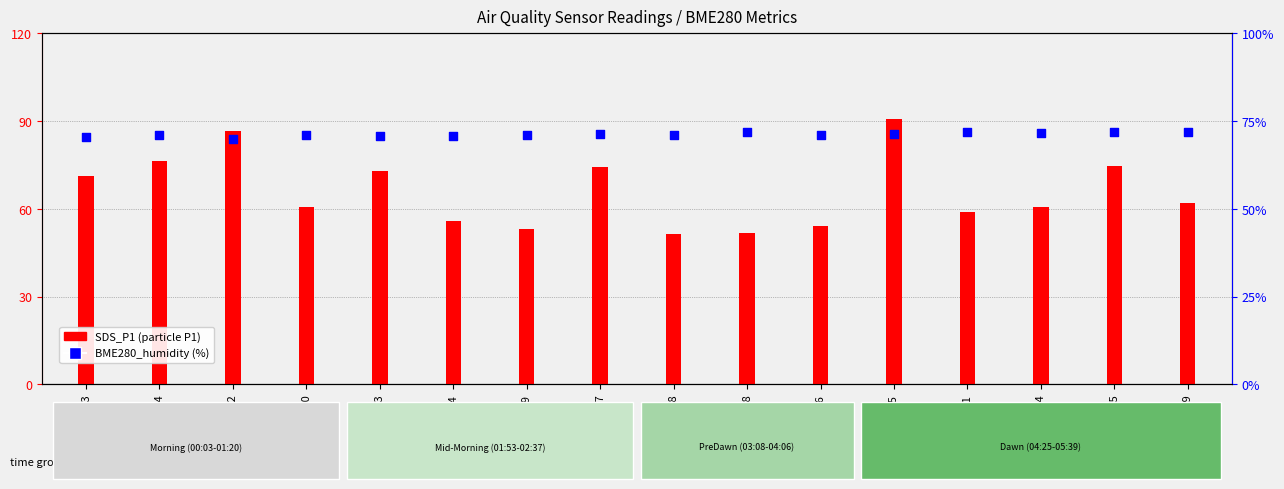

Which series has the widest spread of Y values?

SDS_P1